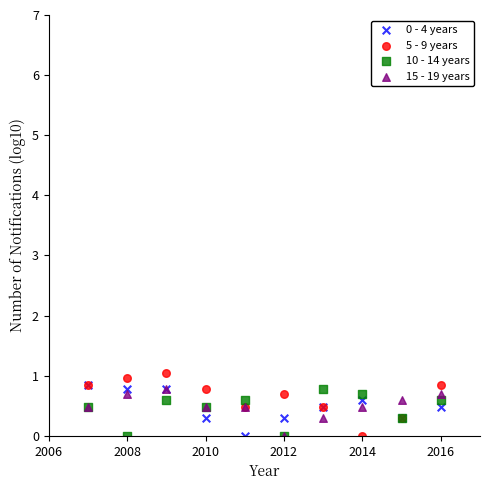

Which series has the largest Y range (max minus min)?

5 - 9 years